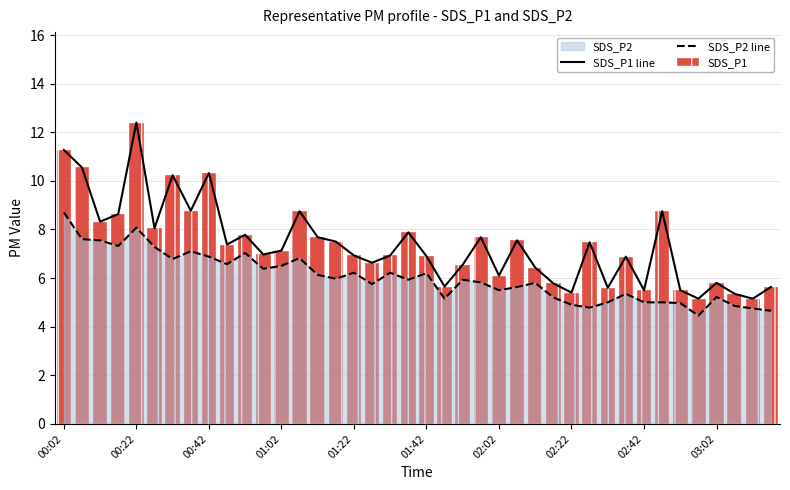

What position from the left is 34?

35